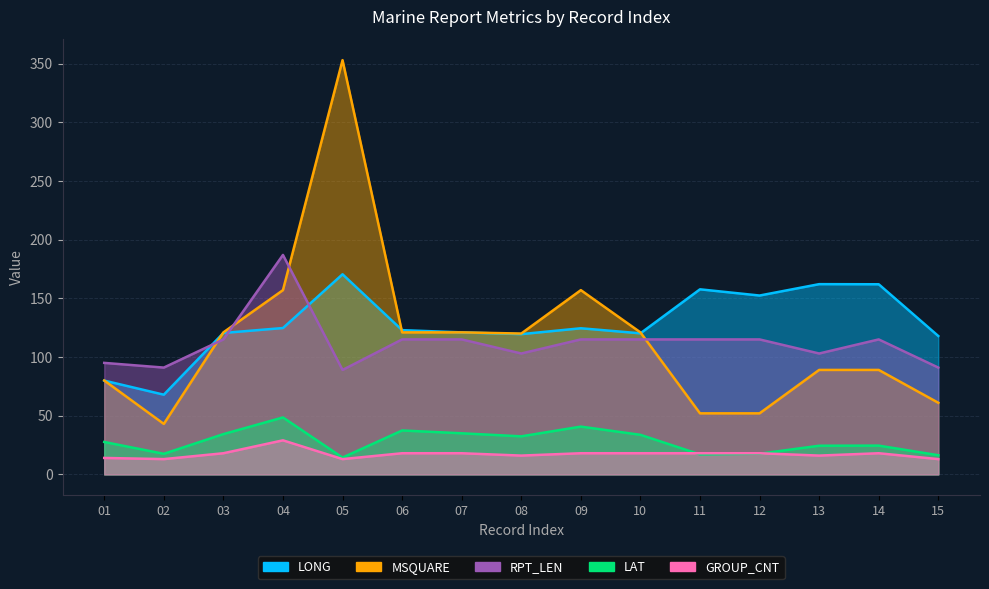

What is the highest value of the MSQUARE series?

353.0